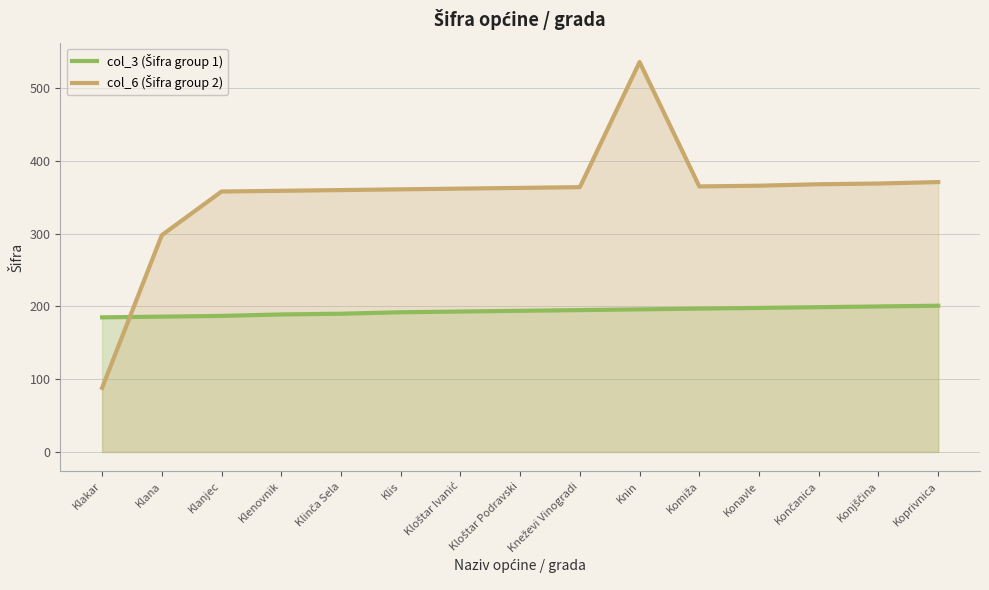

Which series has the largest total across all categories?

col_6 (Šifra group 2)